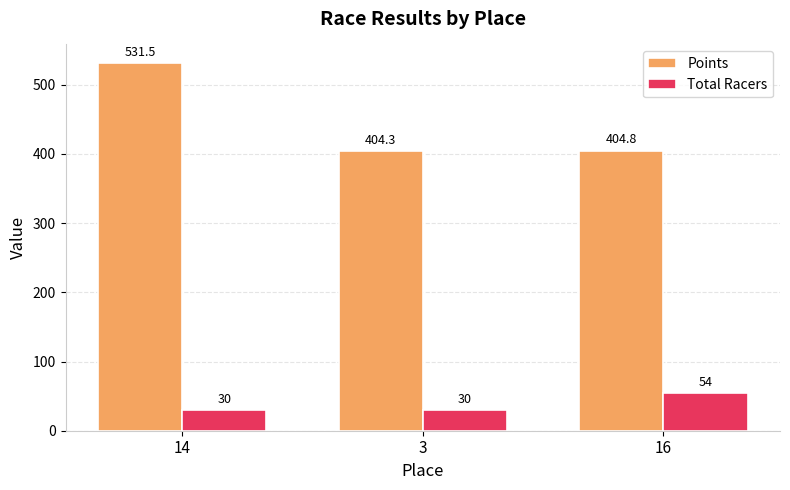

List the labels in order of Points value, largest first.

14, 16, 3